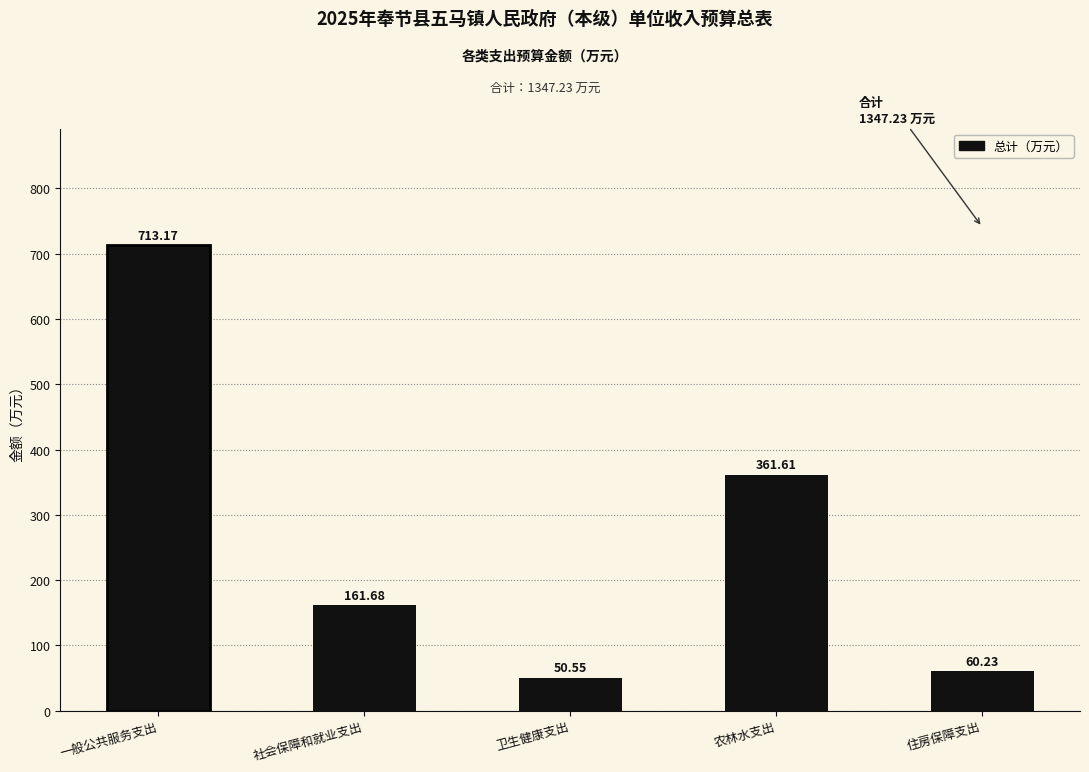

What is the sum of all values?

1347.2